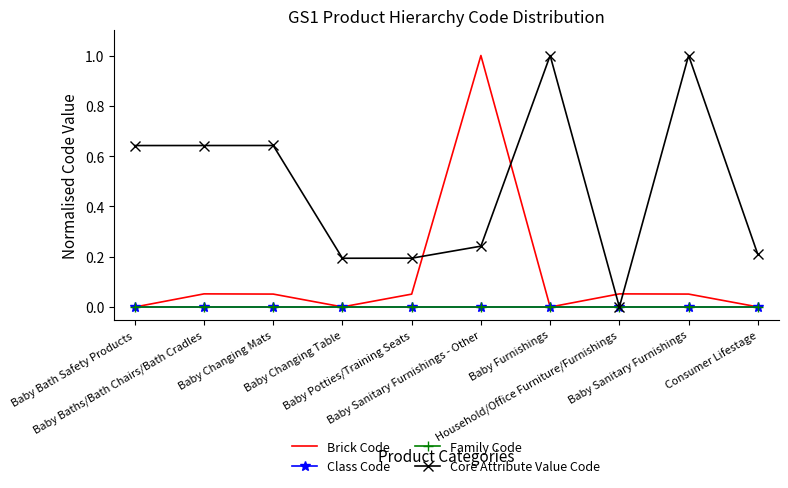

What are all the series names shown in the legend?

Brick Code, Class Code, Family Code, Core Attribute Value Code